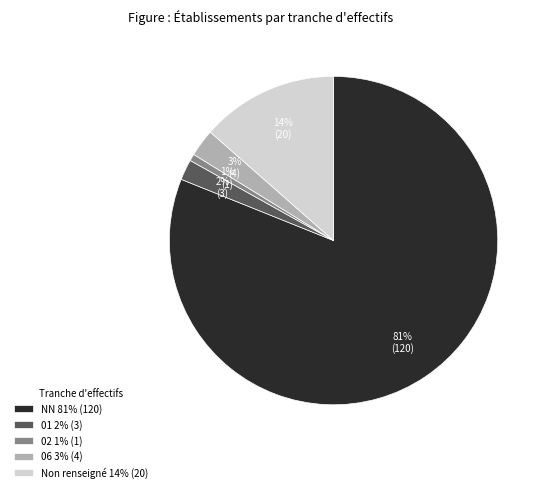

Do NN 81% (120) and 02 1% (1) together represent more than half of the pie?

Yes